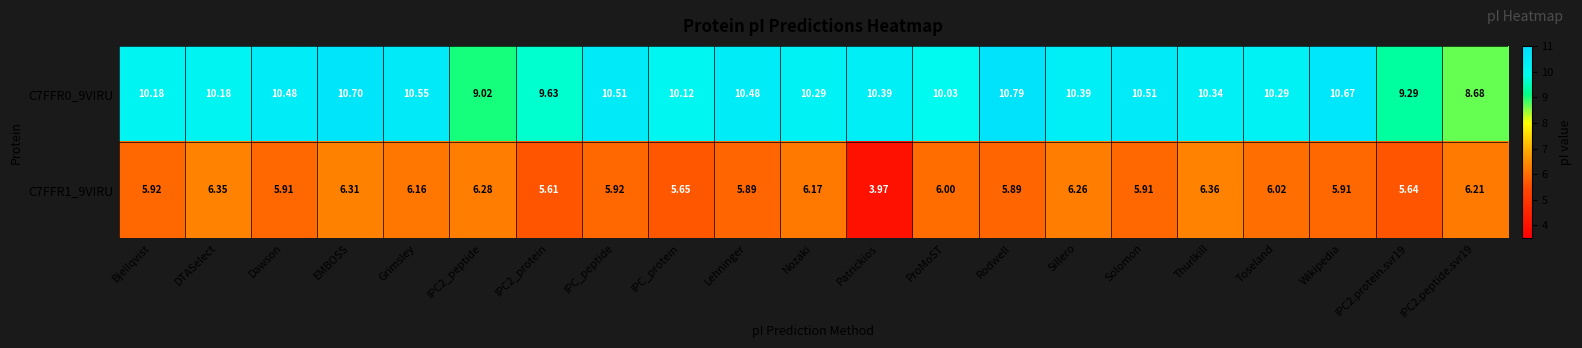

At which category does the chart reach its minimum across all series?

Patrickios